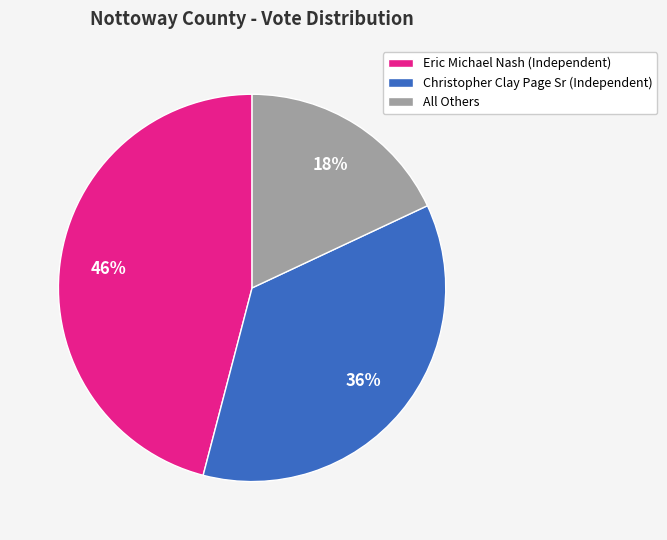

What is the ratio of the value at All Others to the value at Eric Michael Nash (Independent)?

0.4